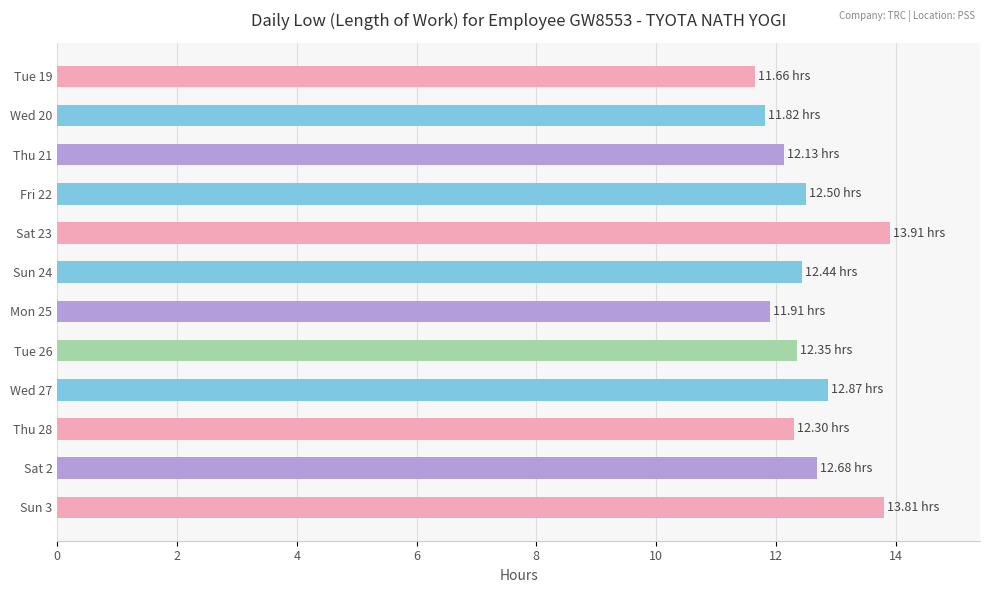

Between Wed 20 and Tue 26, which is larger?

Tue 26